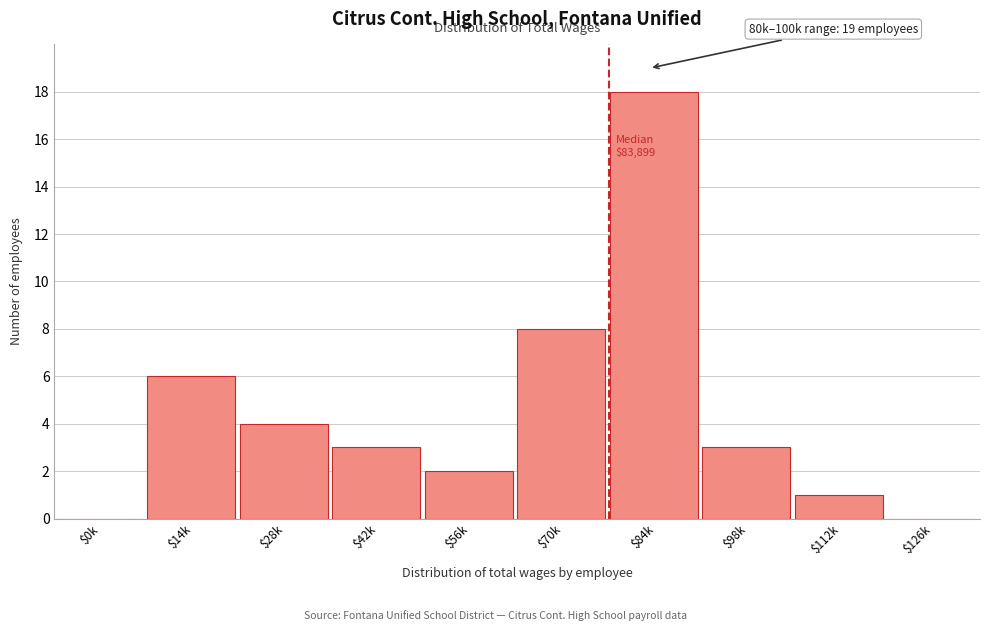

The value at $98k is 3. True or false?

True